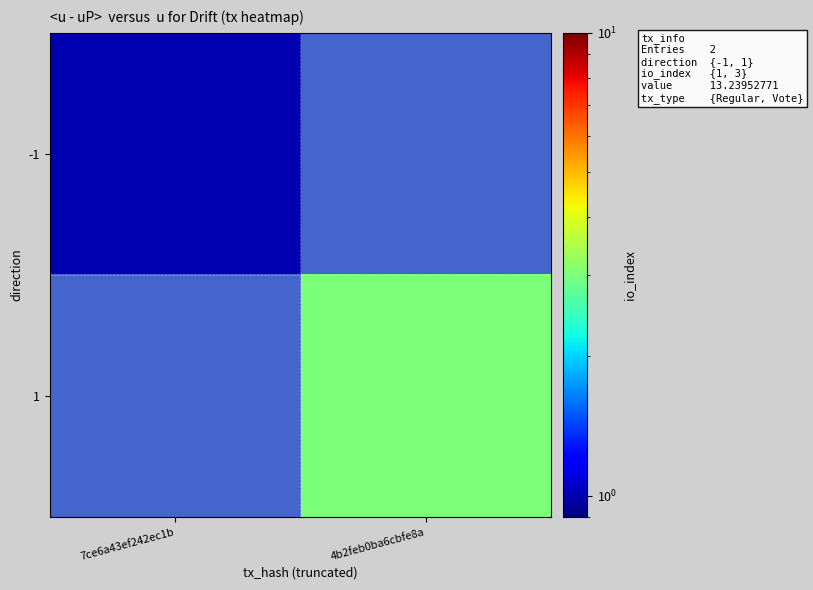

Reading right to left, extract all data points from this chart.

-1: 4b2feb0ba6cbfe8a=0	7ce6a43ef242ec1b=1
1: 4b2feb0ba6cbfe8a=3	7ce6a43ef242ec1b=0